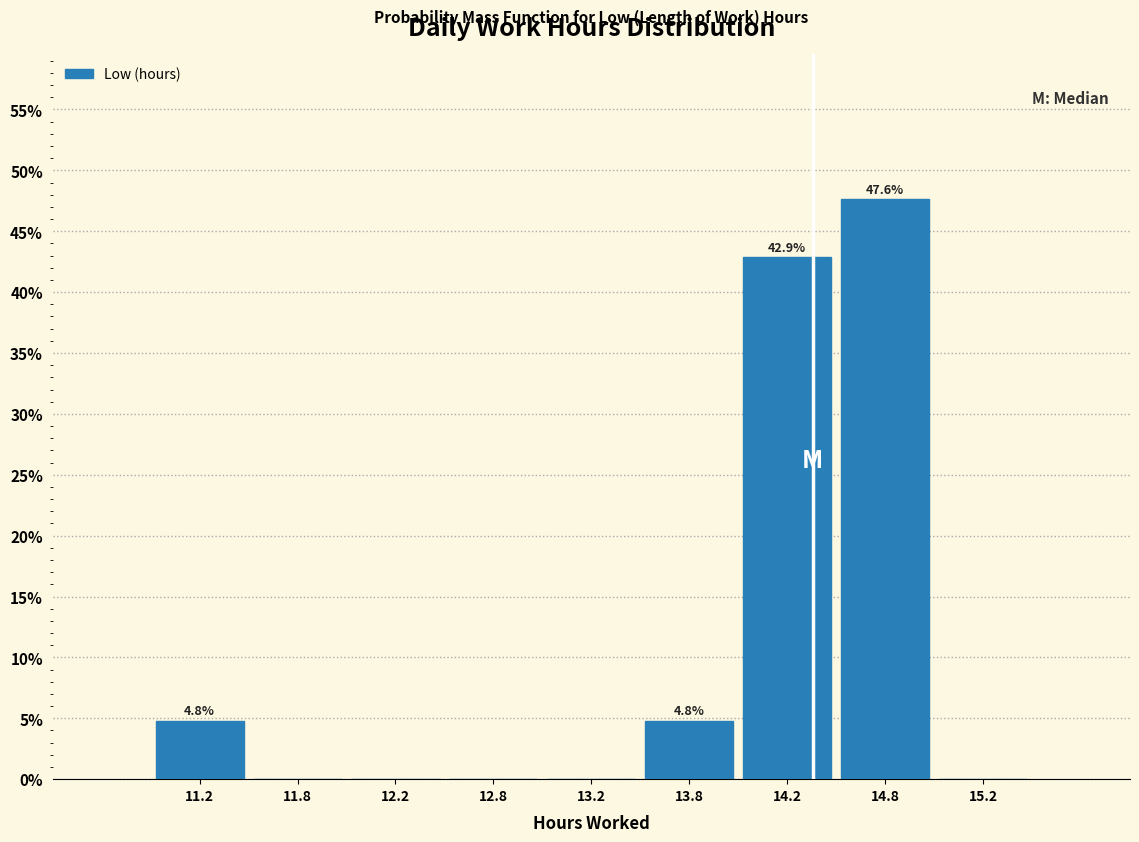

Which range on the x-axis has the tallest bar?

14.5 to 15.0